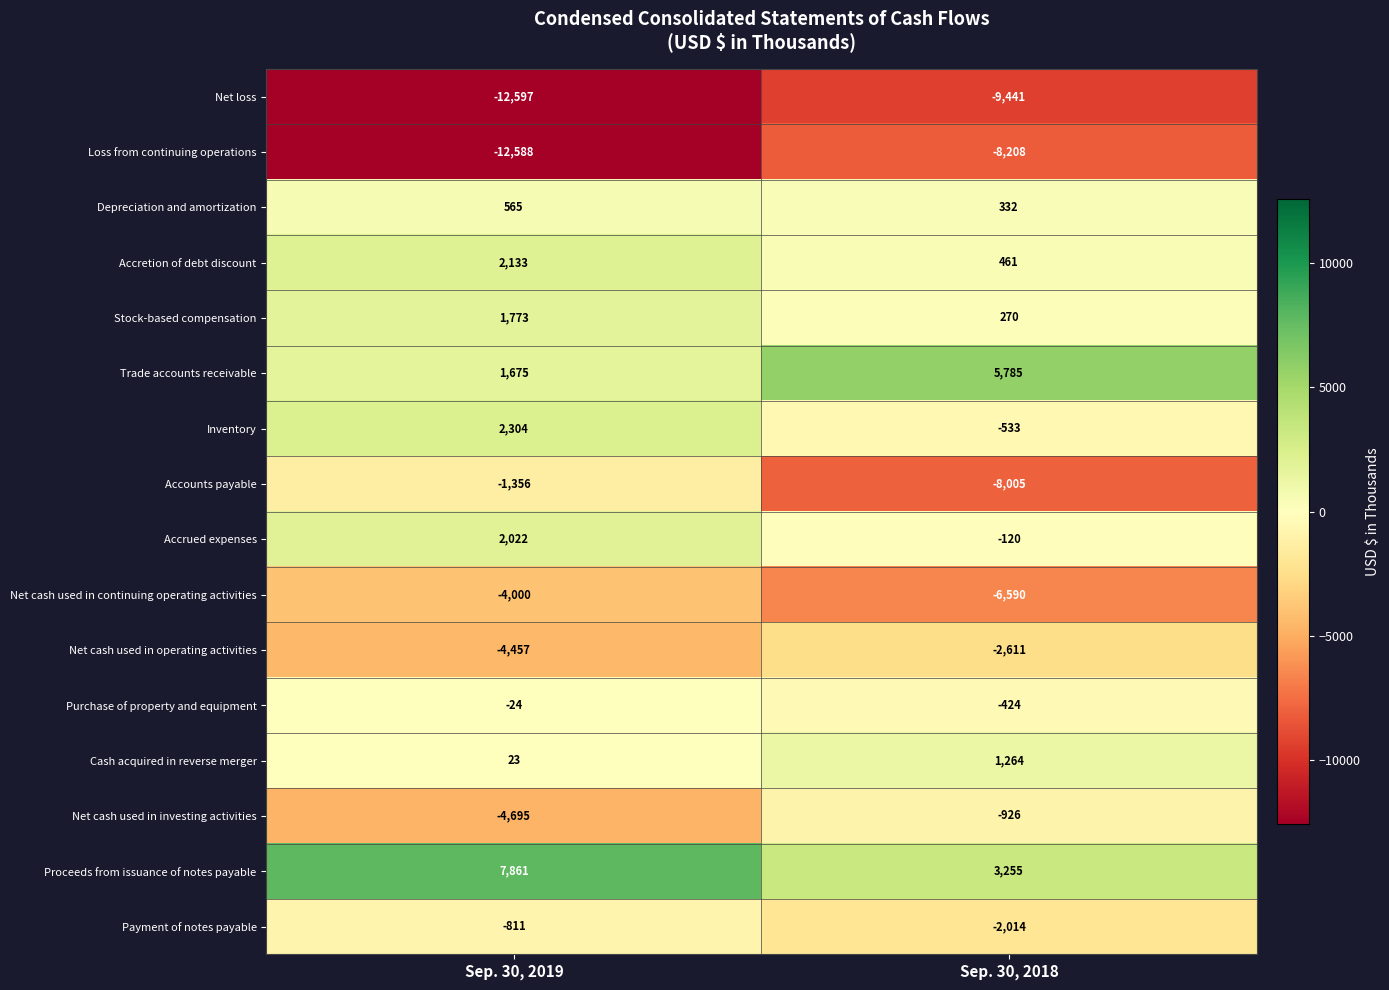

What is the maximum value shown in the chart?

7861